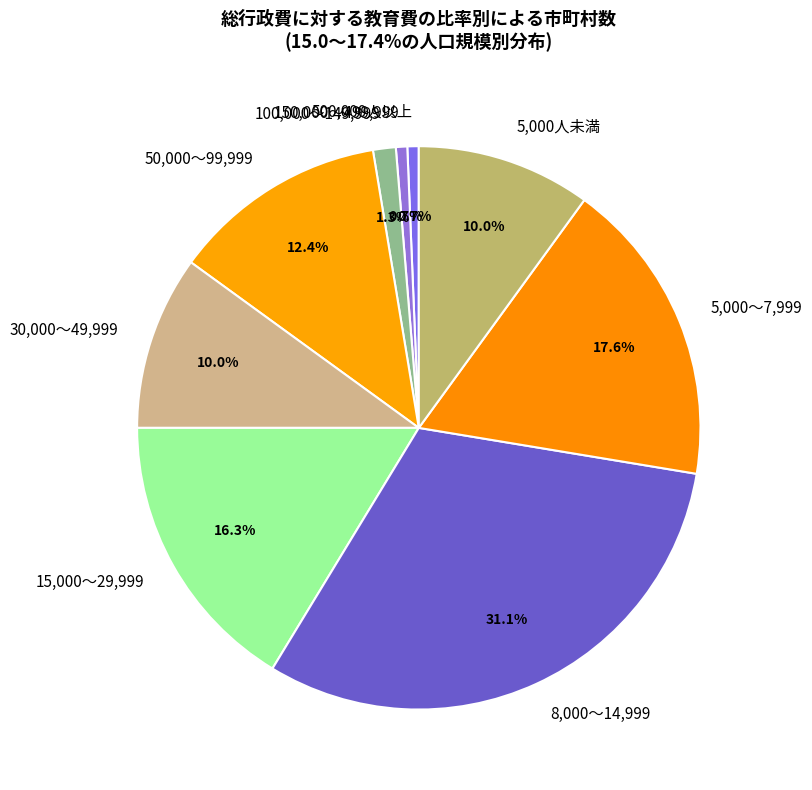

To the nearest percent, what is the difference between the largest and smallest slice percentages?

30%